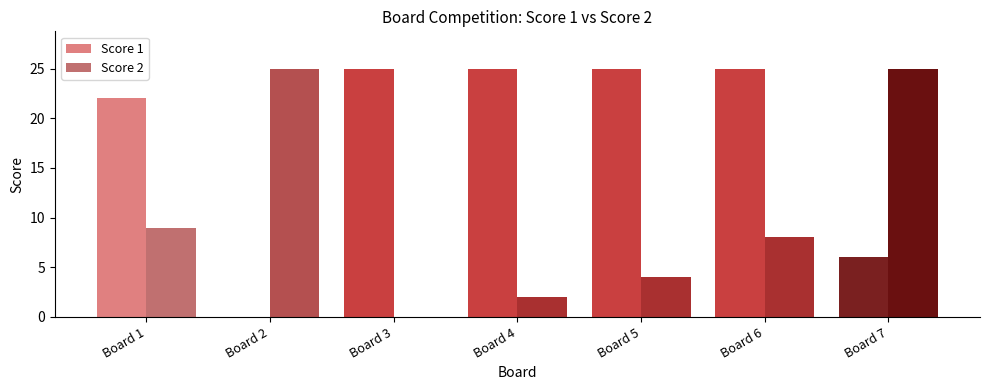

Is it true that Score 1 equals 37 at Board 1?

False